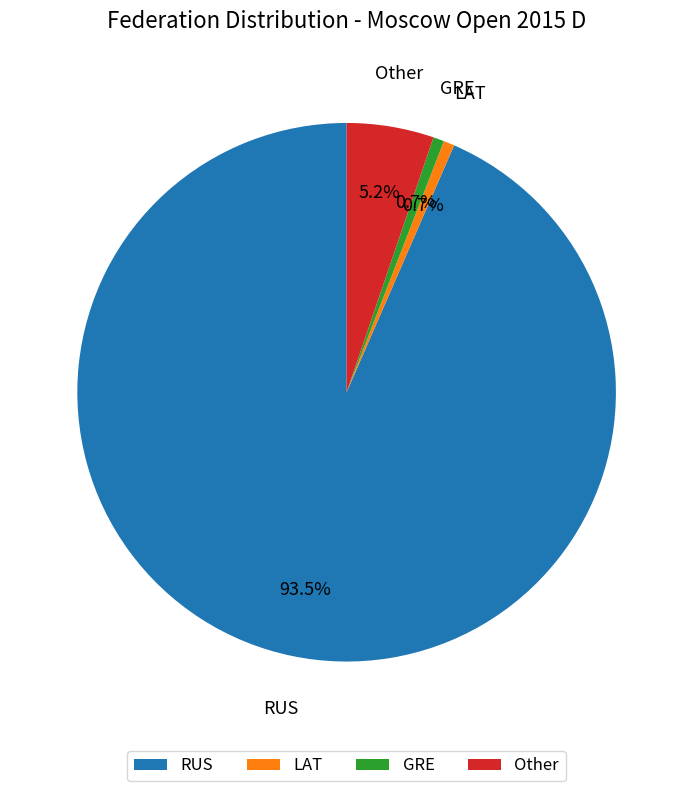

Which slice represents more than half of the pie?

RUS